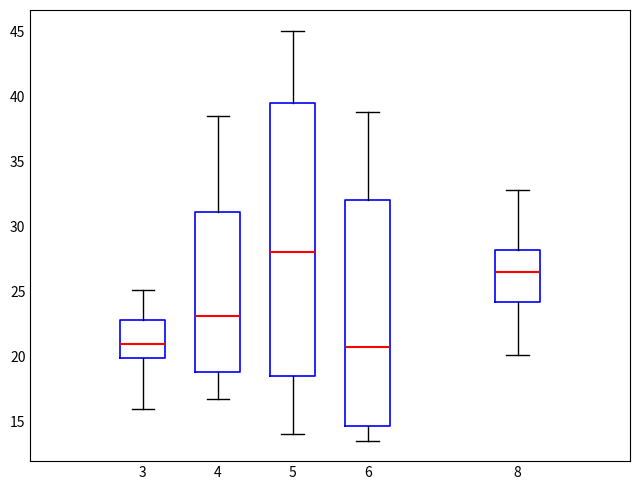

Where does the upper whisker of the box at x = 3 end on the y-axis? The values are not printed on the chart, so give them approximately, as read against the axis.

25.0